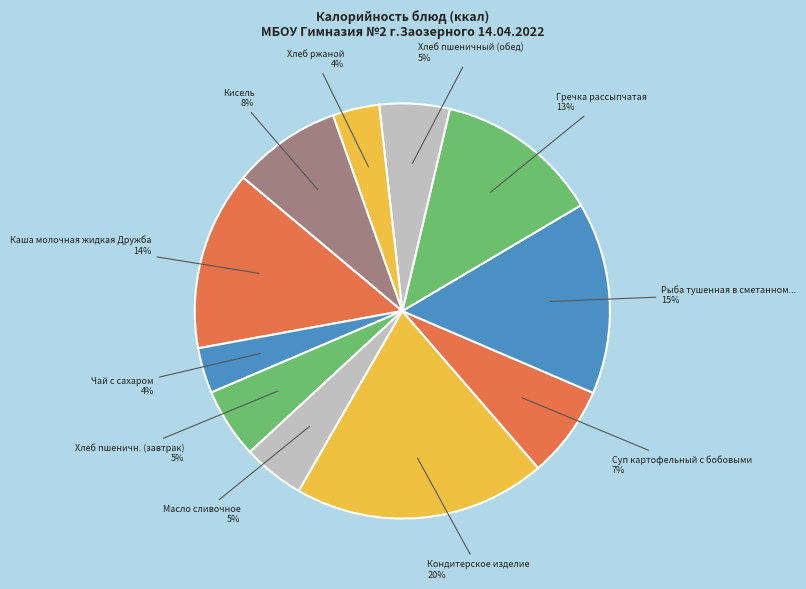

Count the number of slices in the pie.

11